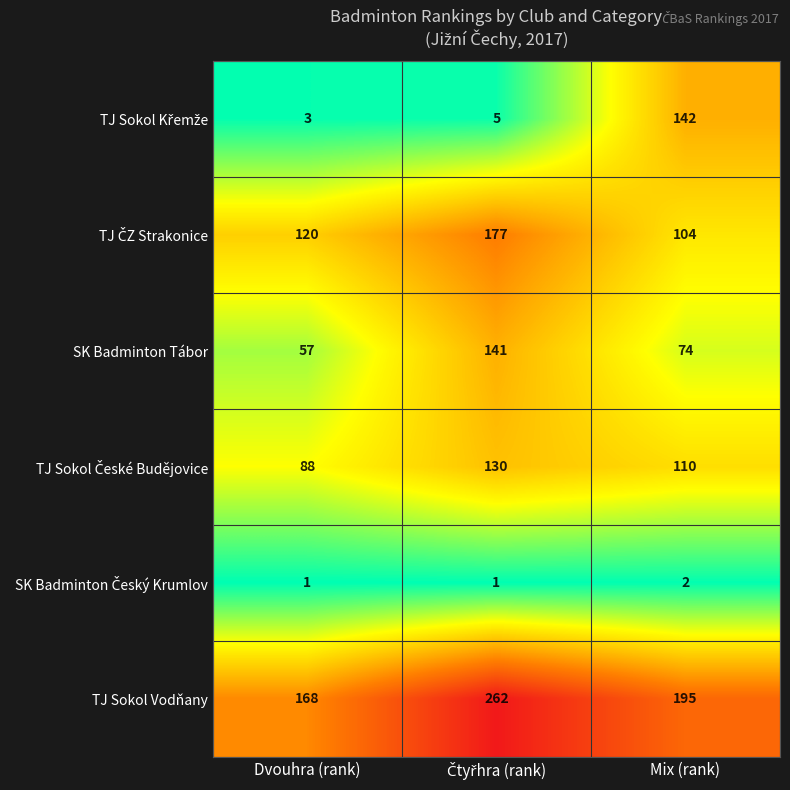

What is the greatest value displayed?

262